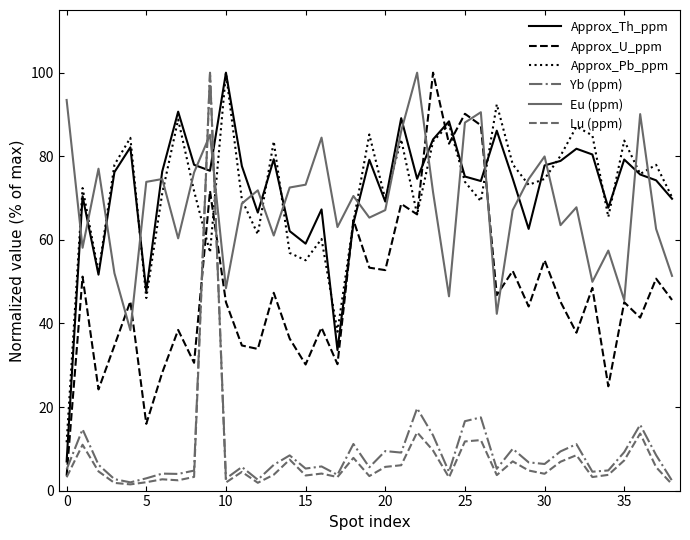

What is the maximum value shown in the chart?

100.0